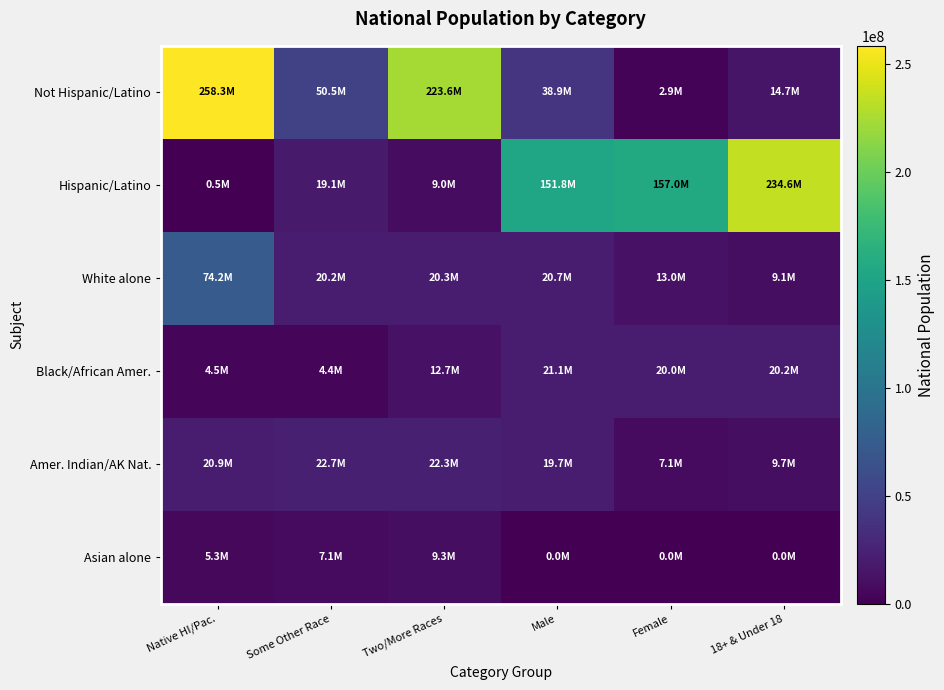

Rank the series at Two/More Races from lowest to highest value.

Hispanic/Latino, Asian alone, Black/African Amer., White alone, Amer. Indian/AK Nat., Not Hispanic/Latino